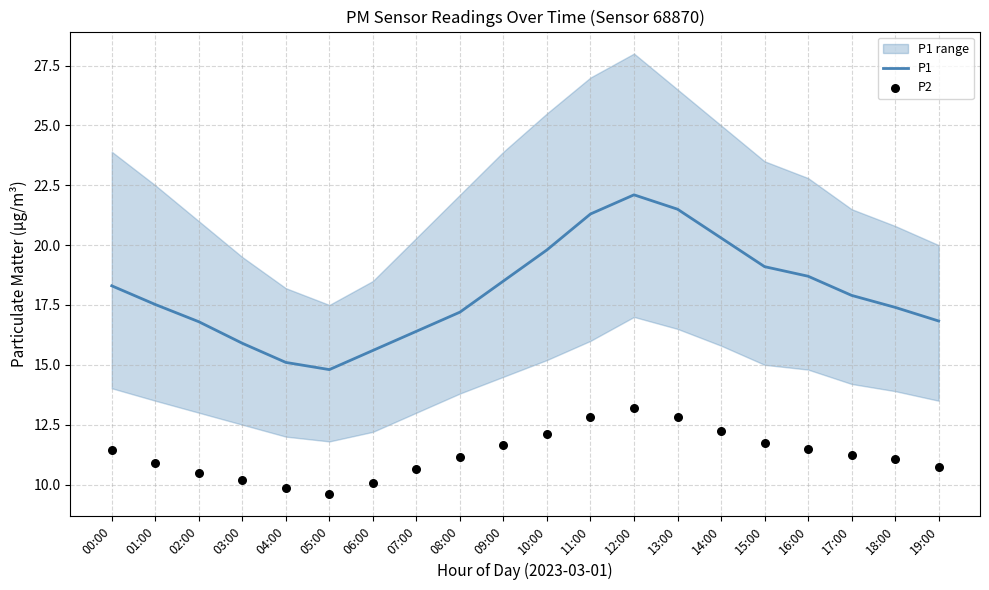

What are all the series names shown in the legend?

P1, P2